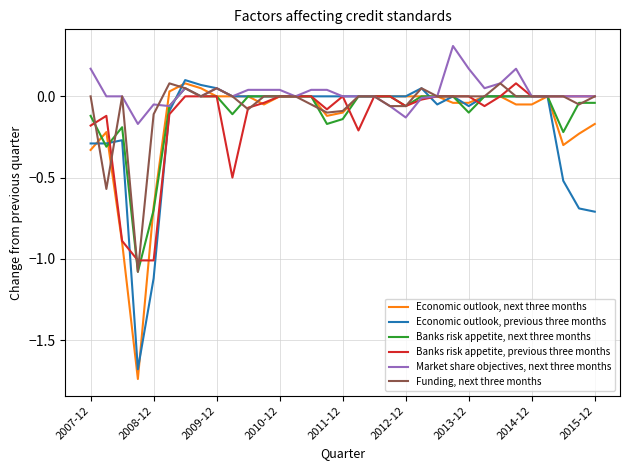

True or false: Banks risk appetite, previous three months has more than 0 interior local peaks.

True